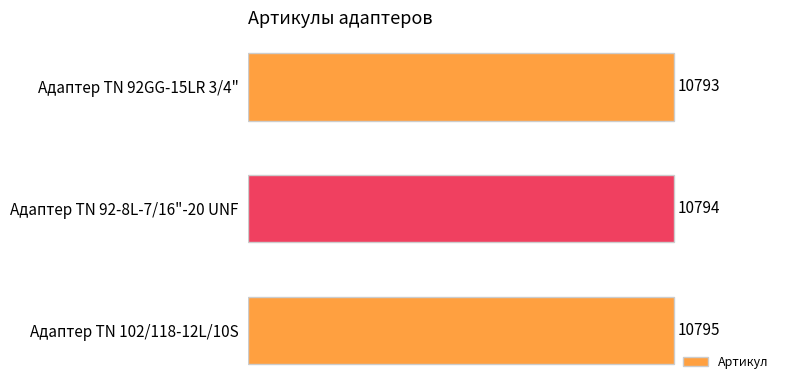

True or false: the data shows 10794 at Адаптер TN 92-8L-7/16"-20 UNF.

True